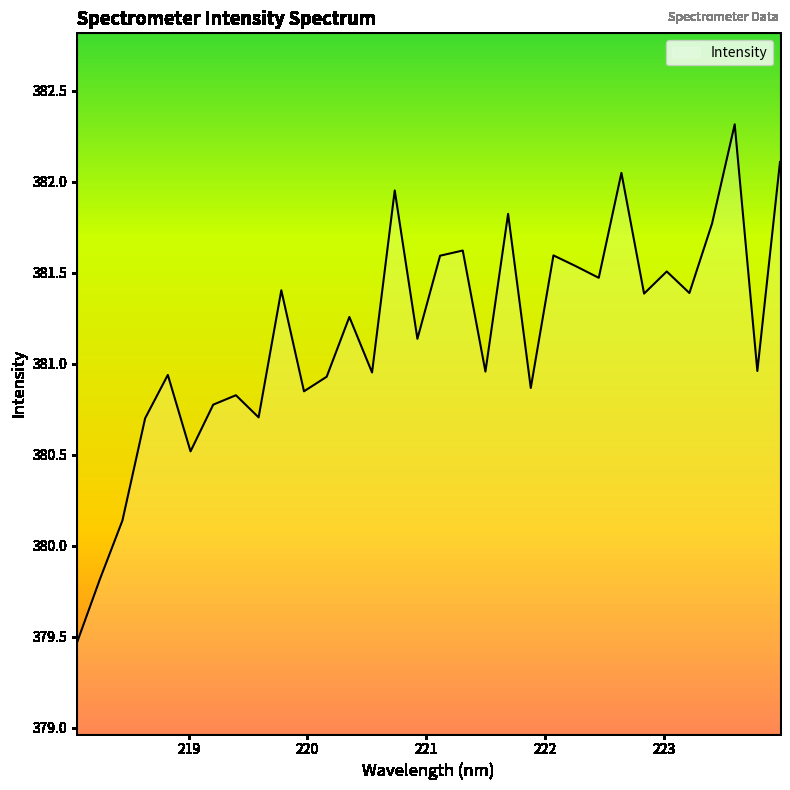

Does the chart have visible grid lines?

No